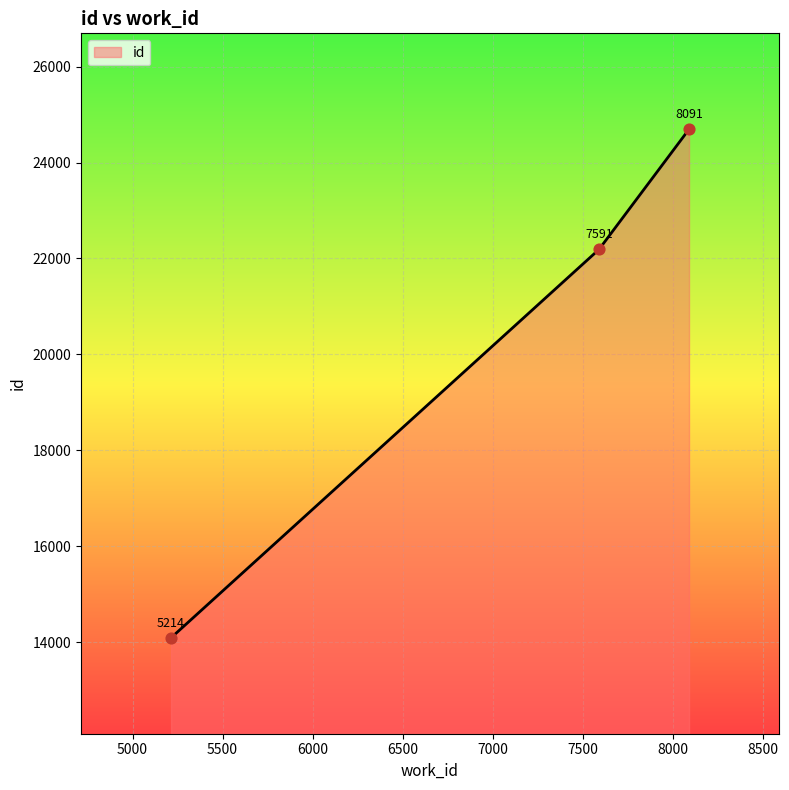

What is the smallest value displayed?

14089